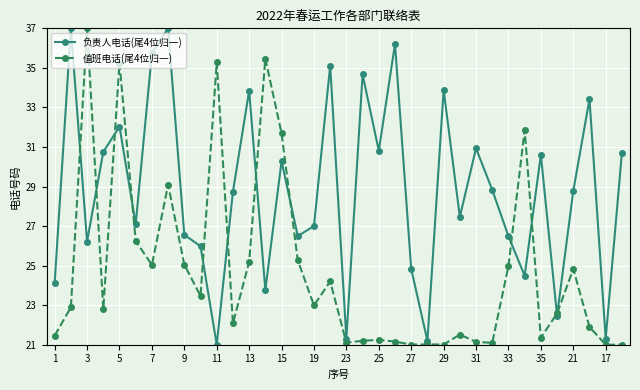

What is the value of the 负责人电话(尾4位归一) point at the 8th from the left?

37.0